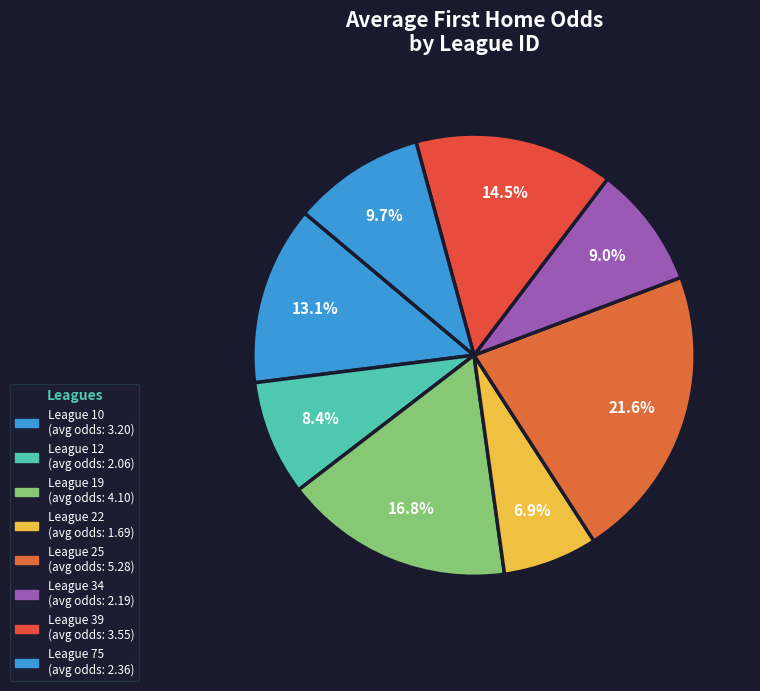

Count the number of slices in the pie.

8